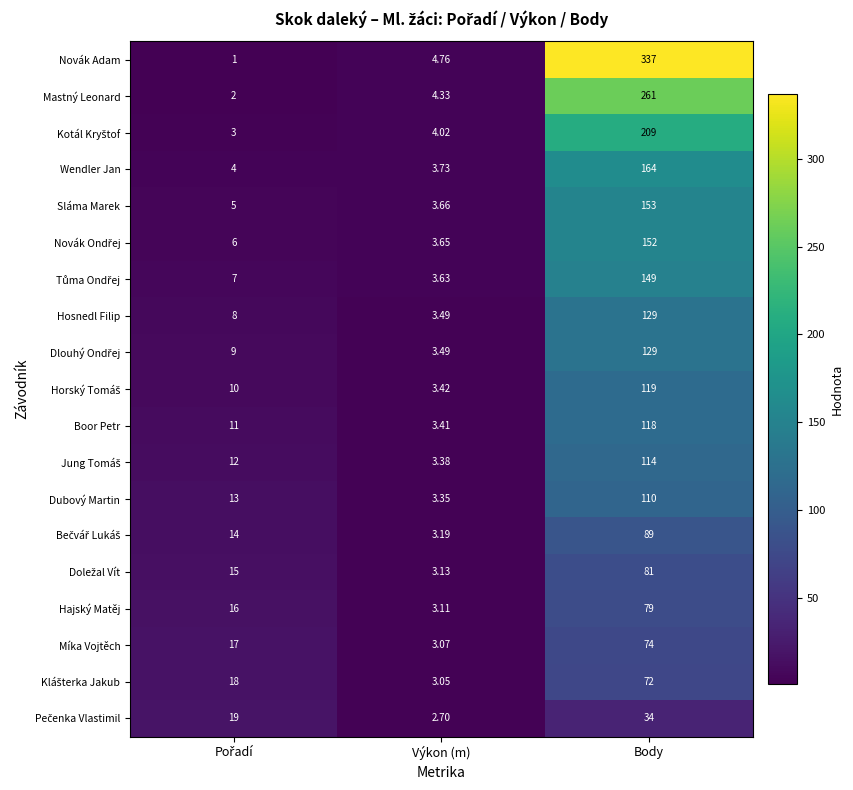

Which category has the lowest value in the Hajský Matěj series?

Výkon (m)